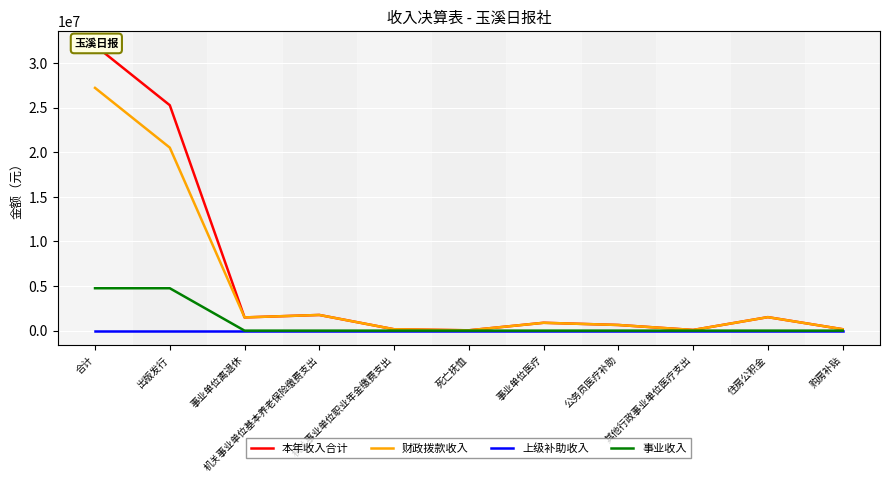

At which label does 本年收入合计 first exceed 881524?

合计